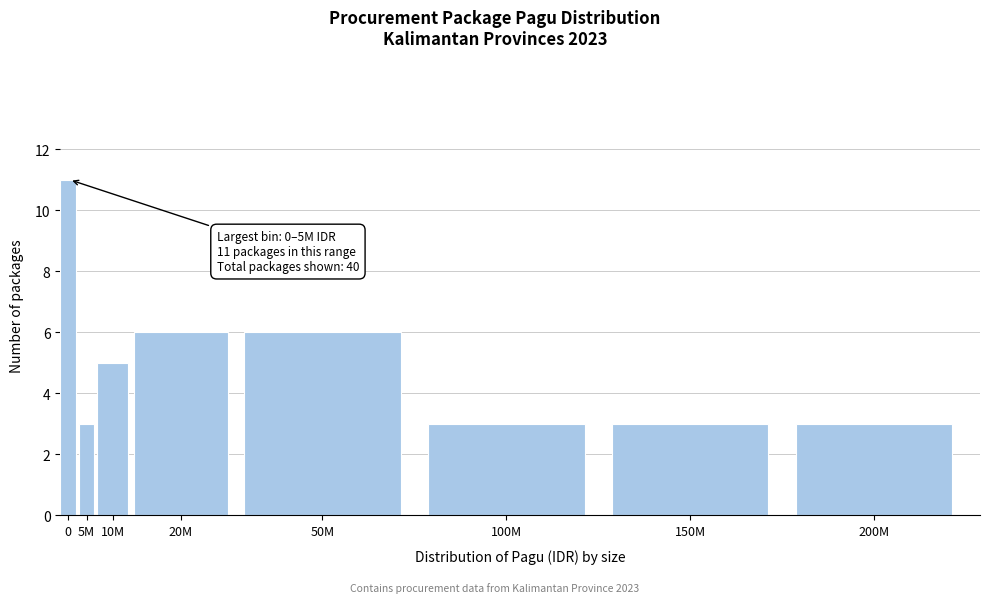

Reading left to right, transcribe all the data shown in this chart.

0=11	5M=3	10M=5	20M=6	50M=6	100M=3	150M=3	200M=3